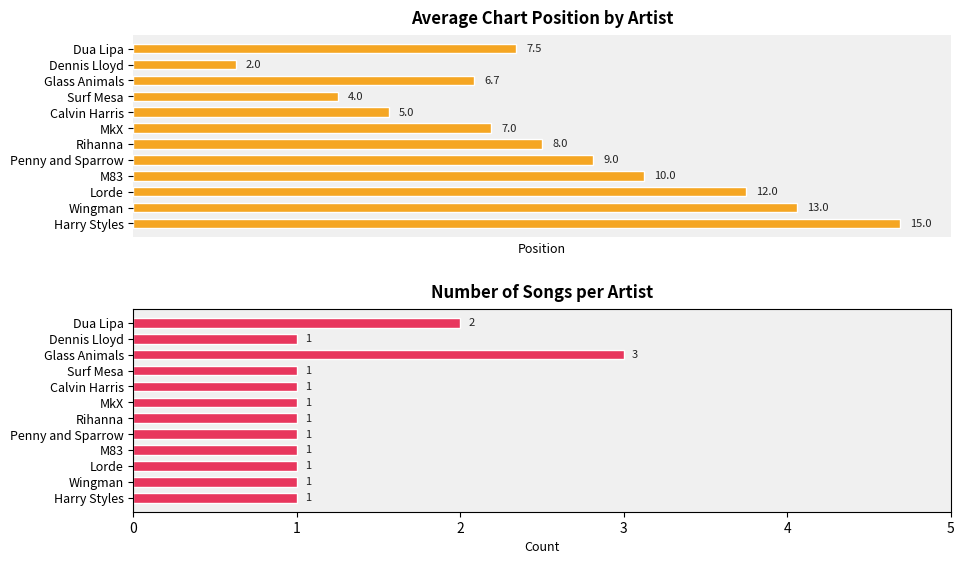

True or false: Avg Position has a value of 6.7 at Glass Animals.

True